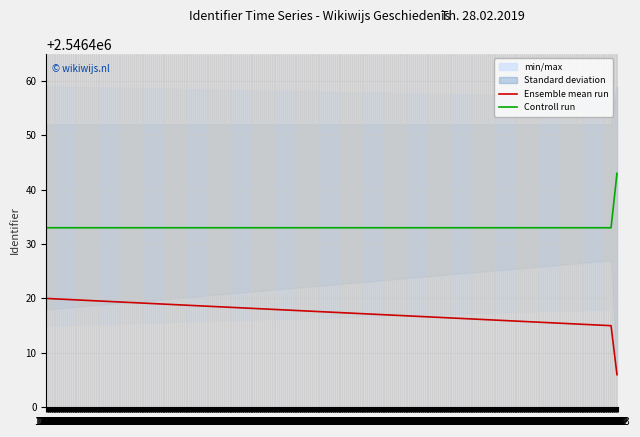

What is the sum of the Ensemble mean run values at 28.02 and 13.10?

5092826